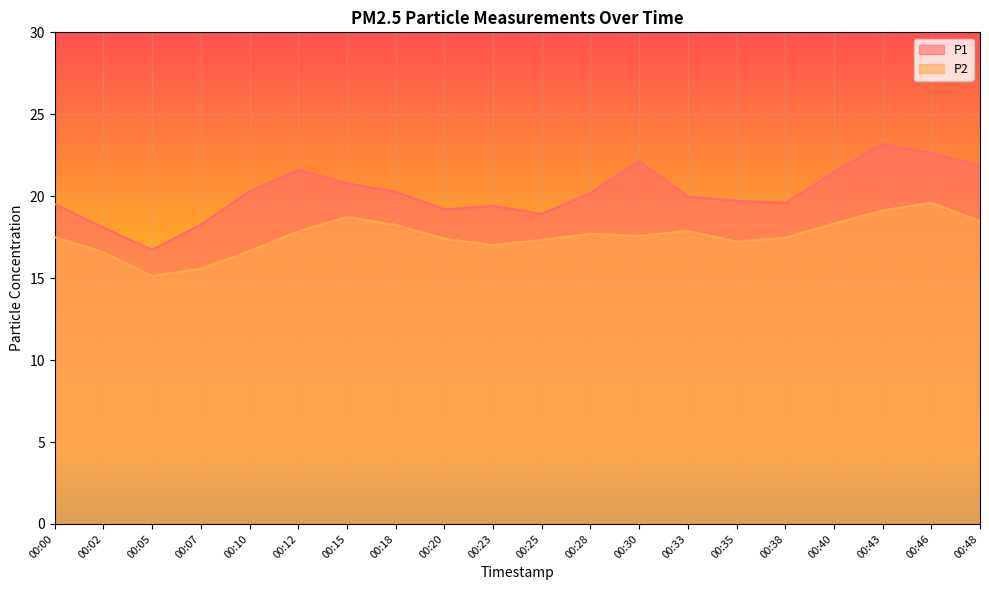

True or false: P1 has a value of 35.6 at 00:12.

False